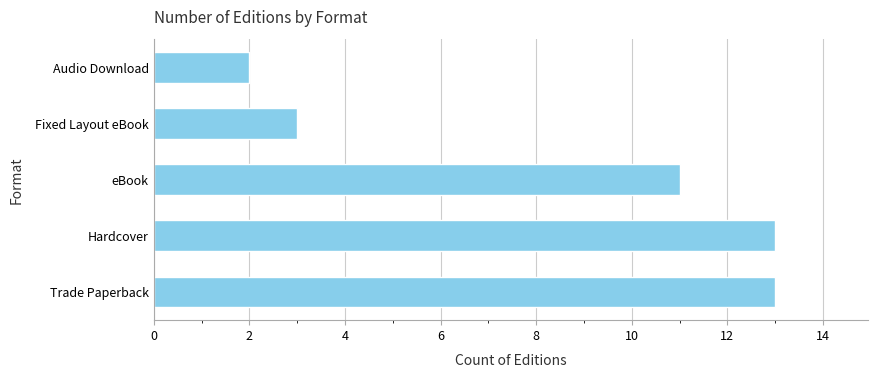

True or false: the data shows 17 at eBook.

False